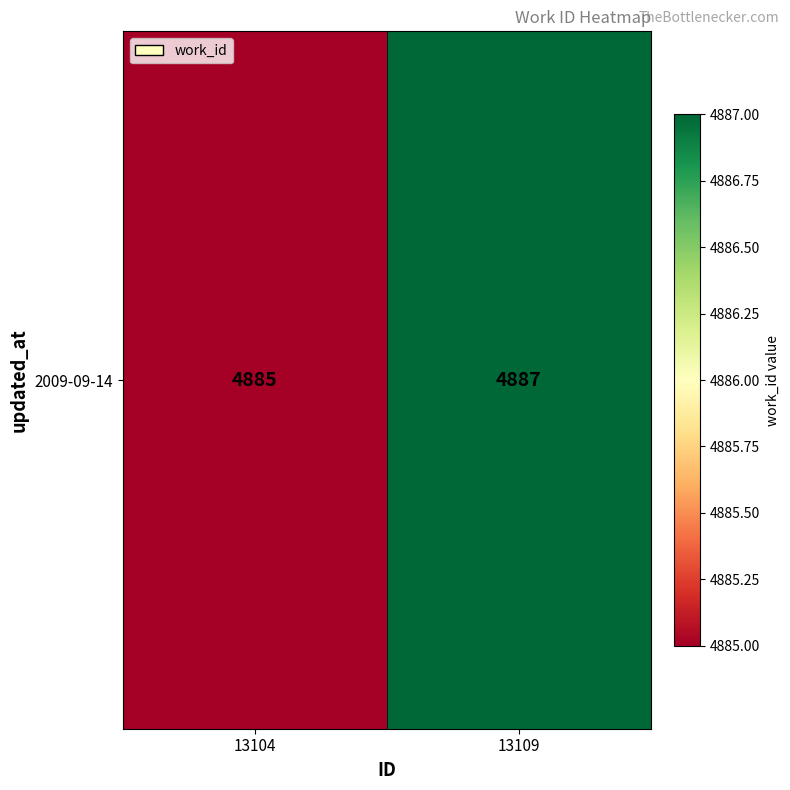

What is the sum of all values?

9772